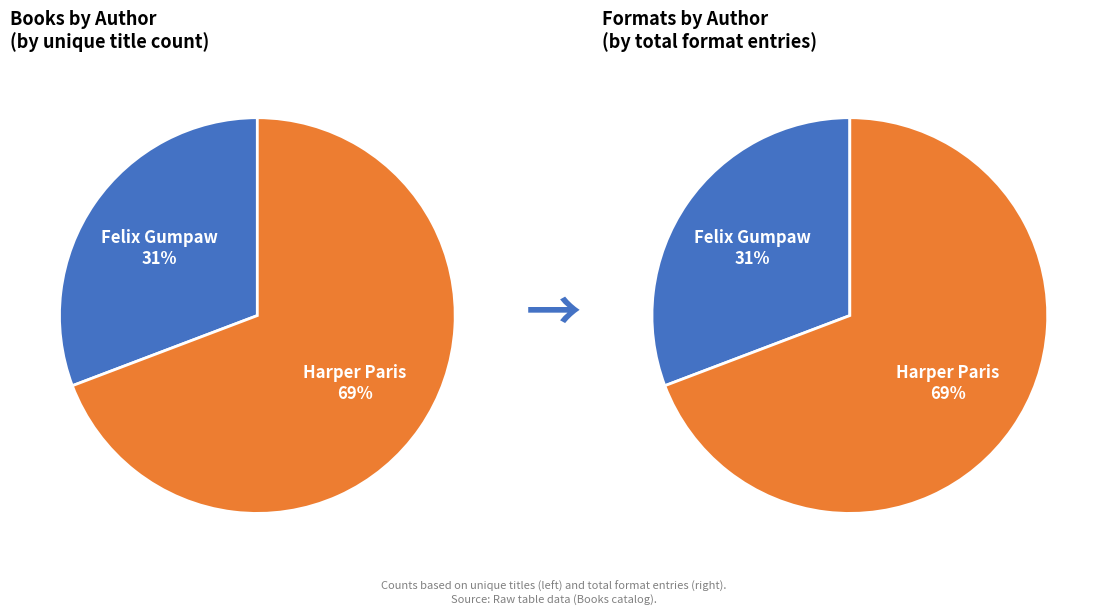

To the nearest percent, what percentage of the pie is Felix Gumpaw?

31%